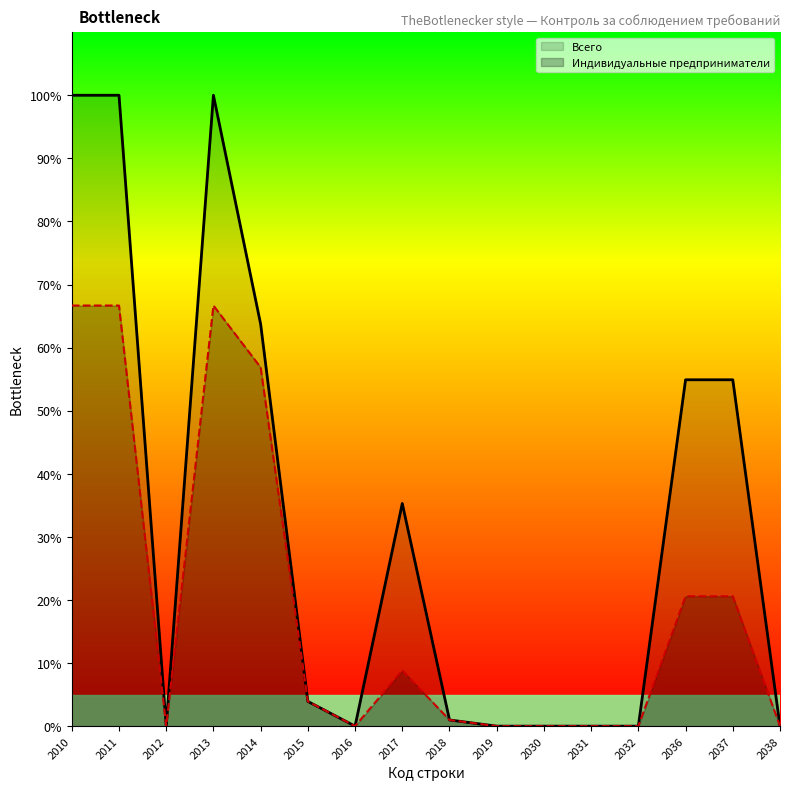

Reading right to left, extract all data points from this chart.

Всего: 0.0	54.9	54.9	0.0	0.0	0.0	0.0	1.0	35.3	0.0	3.9	63.7	100.0	0.0	100.0	100.0
Индивидуальные предприниматели: 0.0	20.6	20.6	0.0	0.0	0.0	0.0	1.0	8.8	0.0	3.9	56.9	66.7	0.0	66.7	66.7